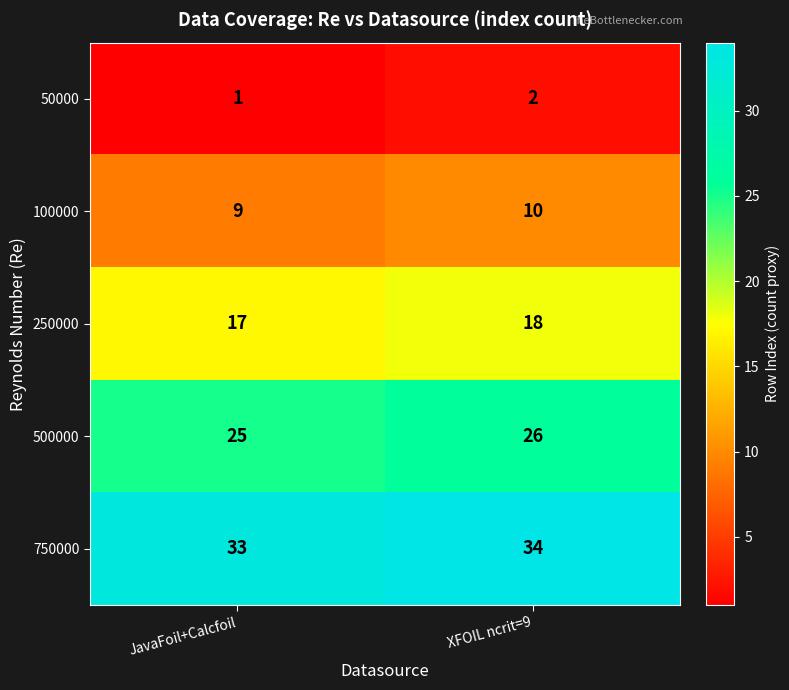

Which label corresponds to the largest value in the chart?

XFOIL ncrit=9